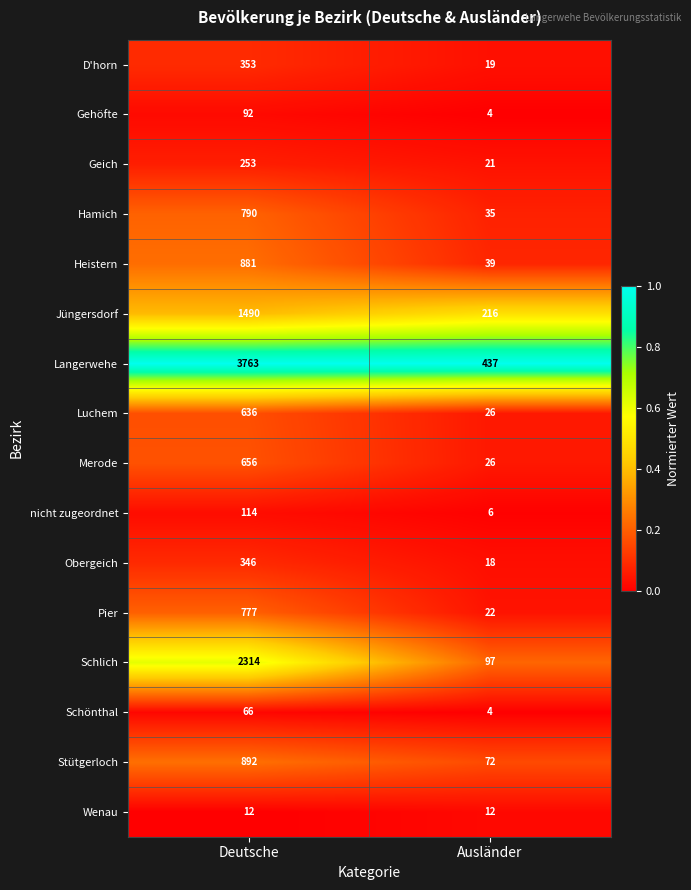

What is the difference between the maximum and minimum values in the Merode series?

630